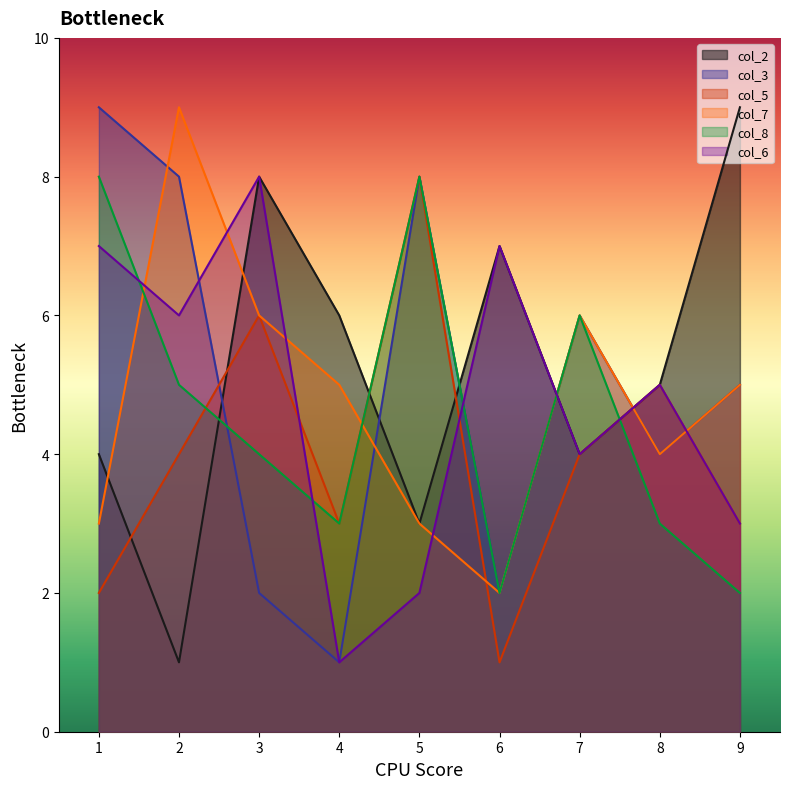

Which series has the widest spread of values?

col_2